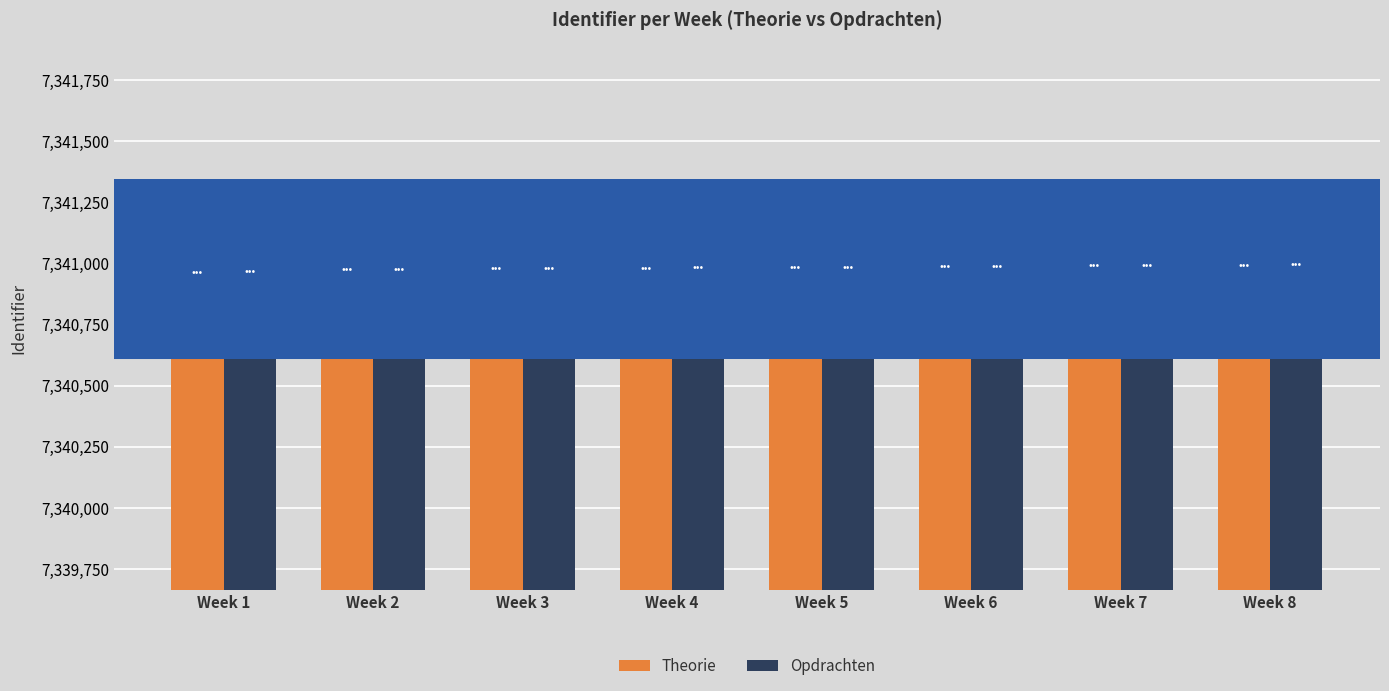

What is the average value of the Theorie series?

7340680